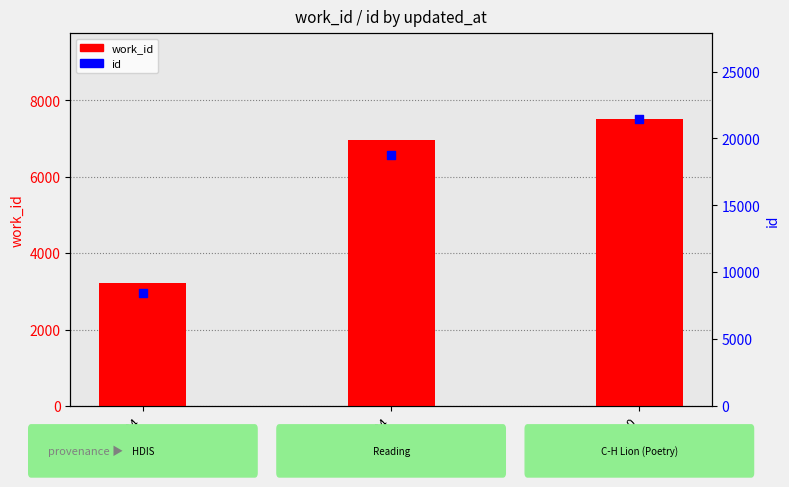

Which series reaches the minimum Y coordinate?

work_id